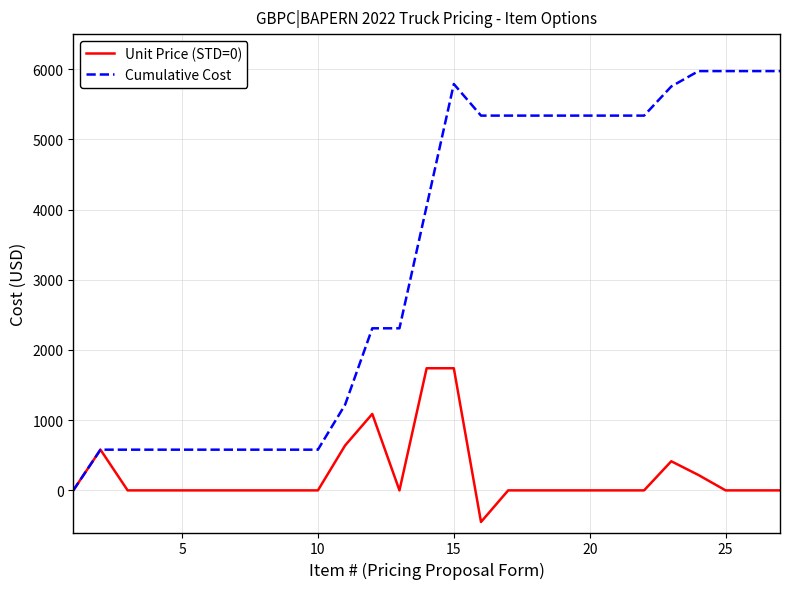

List the series in order of their peak value, highest first.

Cumulative Cost, Unit Price (STD=0)